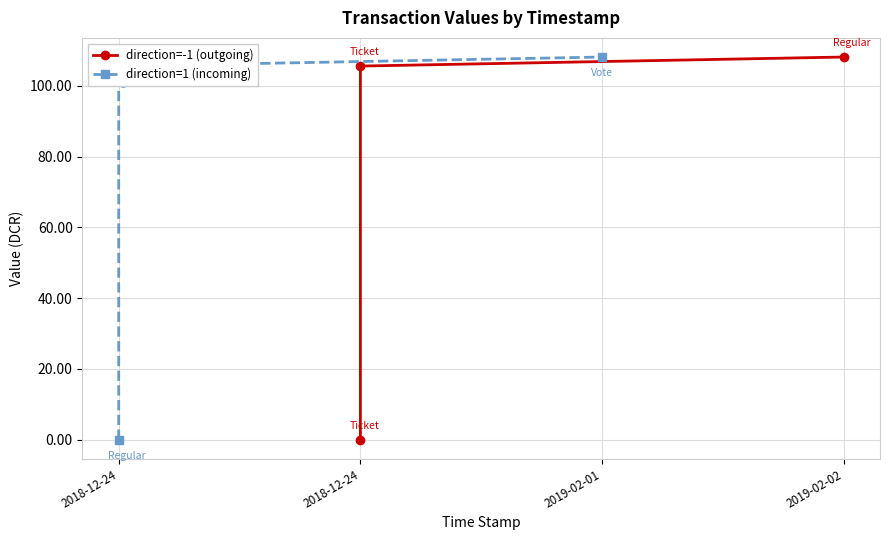

What is the difference between the second highest and minimum values in the direction=1 (incoming) series?

105.5